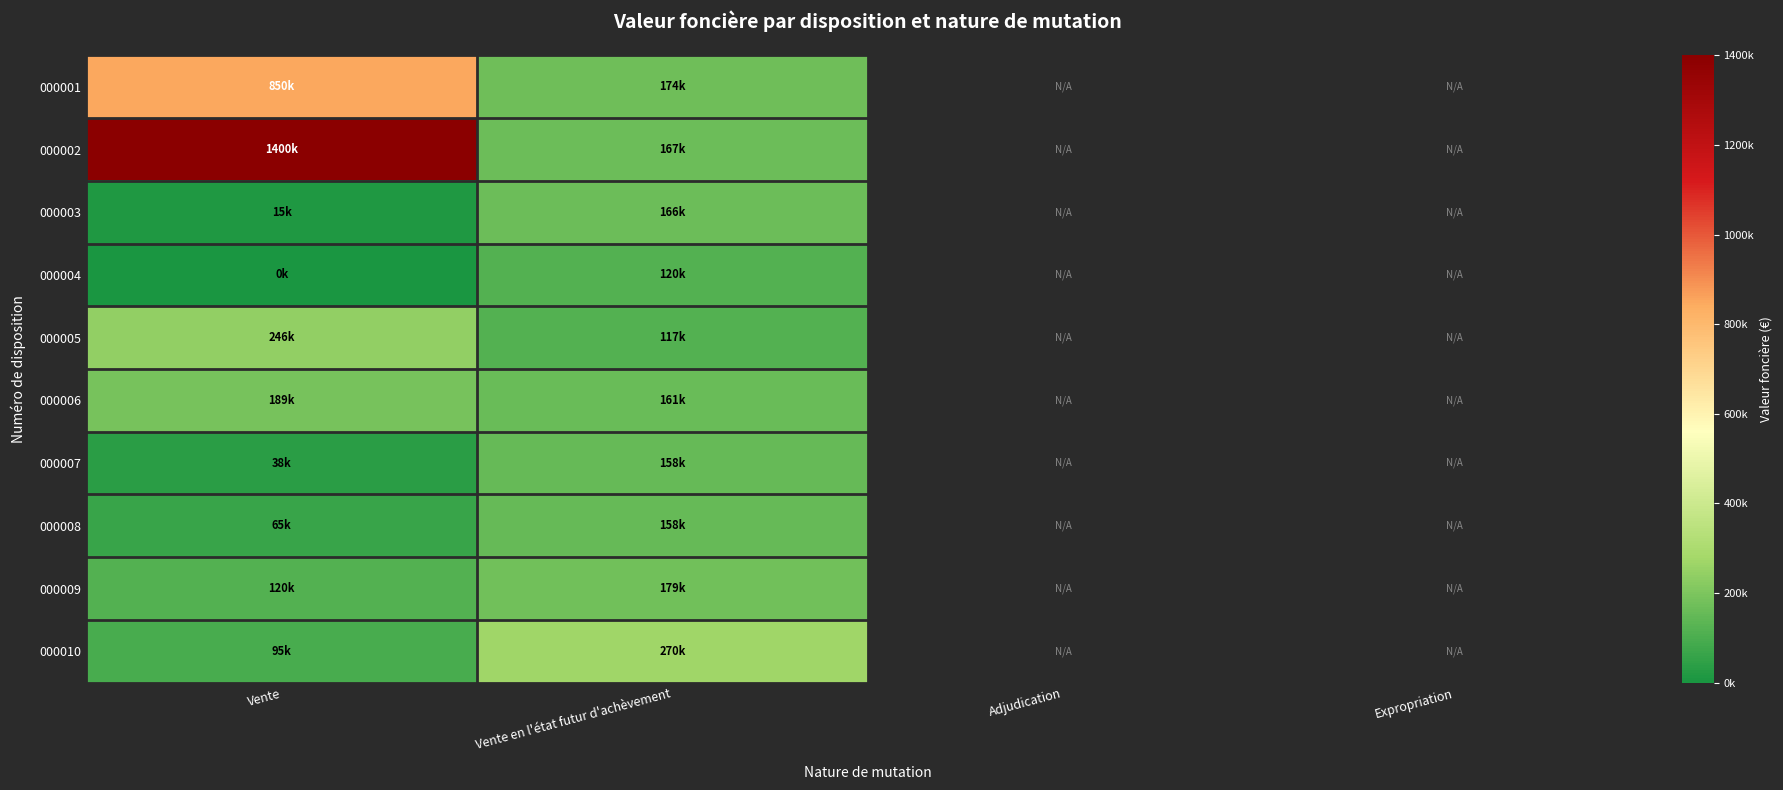

List the labels in order of 000001 value, largest first.

Vente, Vente en l'état futur d'achèvement, Adjudication, Expropriation